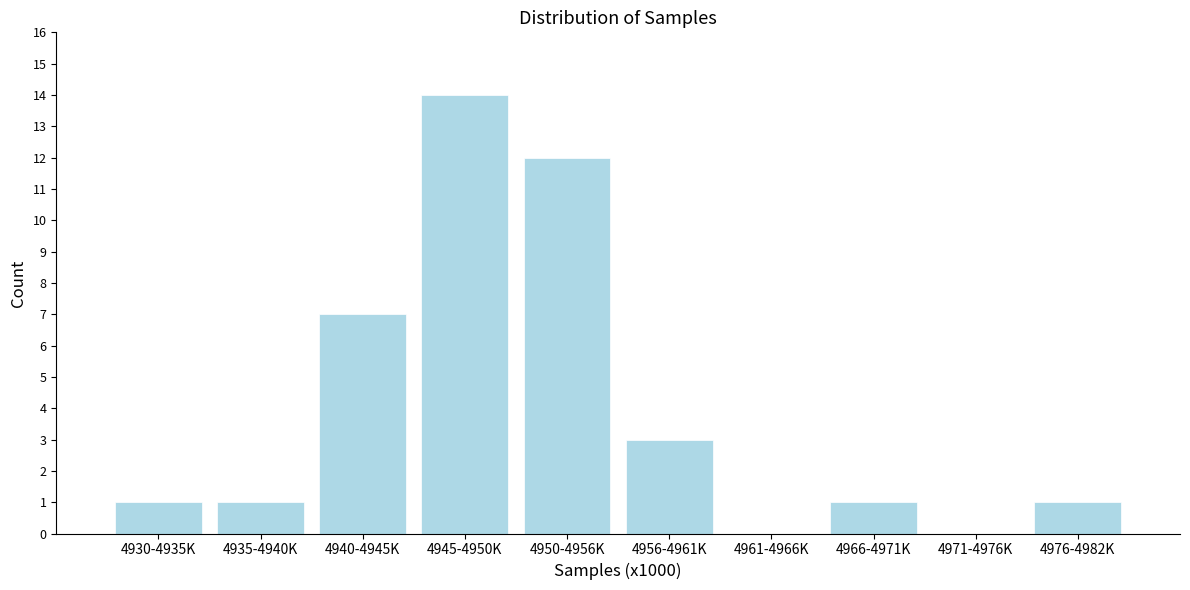

Reading right to left, list all the values displayed in this chart.

4976-4982K=1	4971-4976K=0	4966-4971K=1	4961-4966K=0	4956-4961K=3	4950-4956K=12	4945-4950K=14	4940-4945K=7	4935-4940K=1	4930-4935K=1